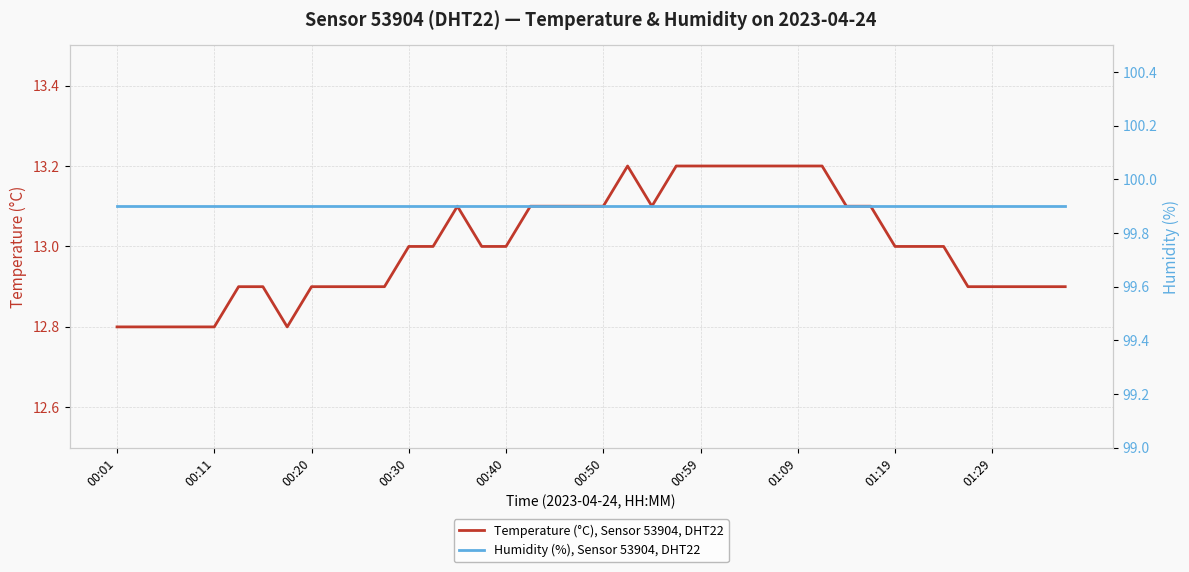

True or false: Temperature (°C), Sensor 53904, DHT22 and Humidity (%), Sensor 53904, DHT22 cross at least once.

False